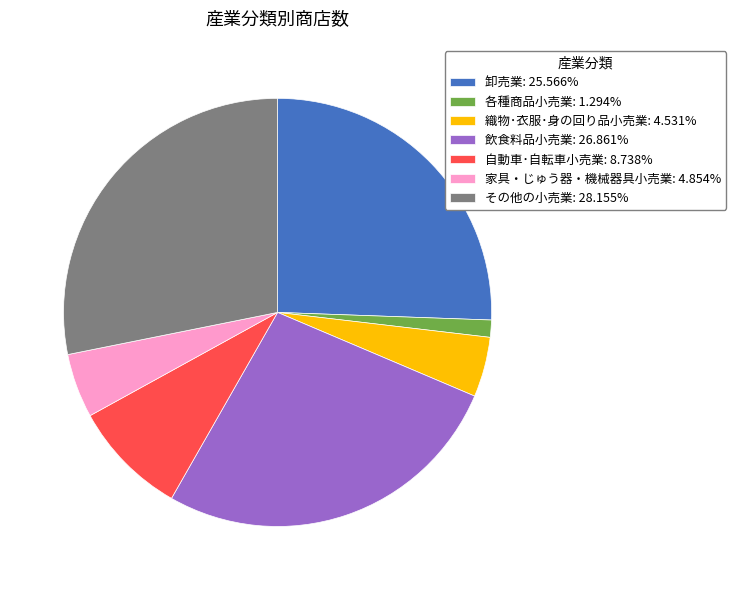

What is the ratio of the value at その他の小売業: 28.155% to the value at 飲食料品小売業: 26.861%?

1.0